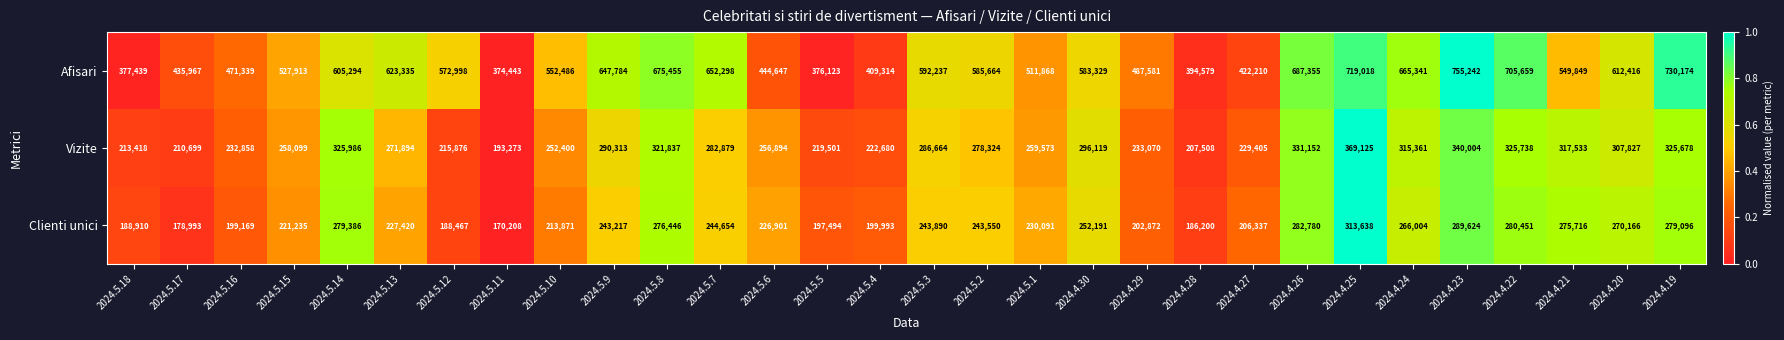

The value of Afisari at 2024.5.2 is 585664. True or false?

True